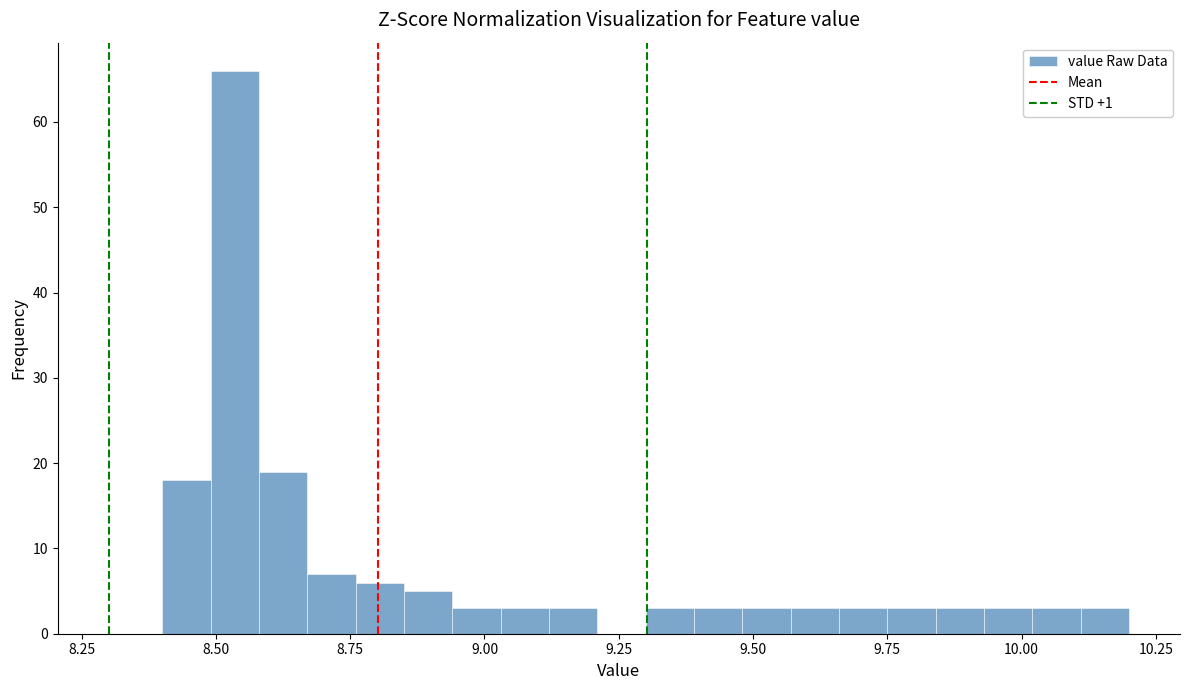

Read against the x-axis, roughly where is the centre of the tallest bar?

8.55